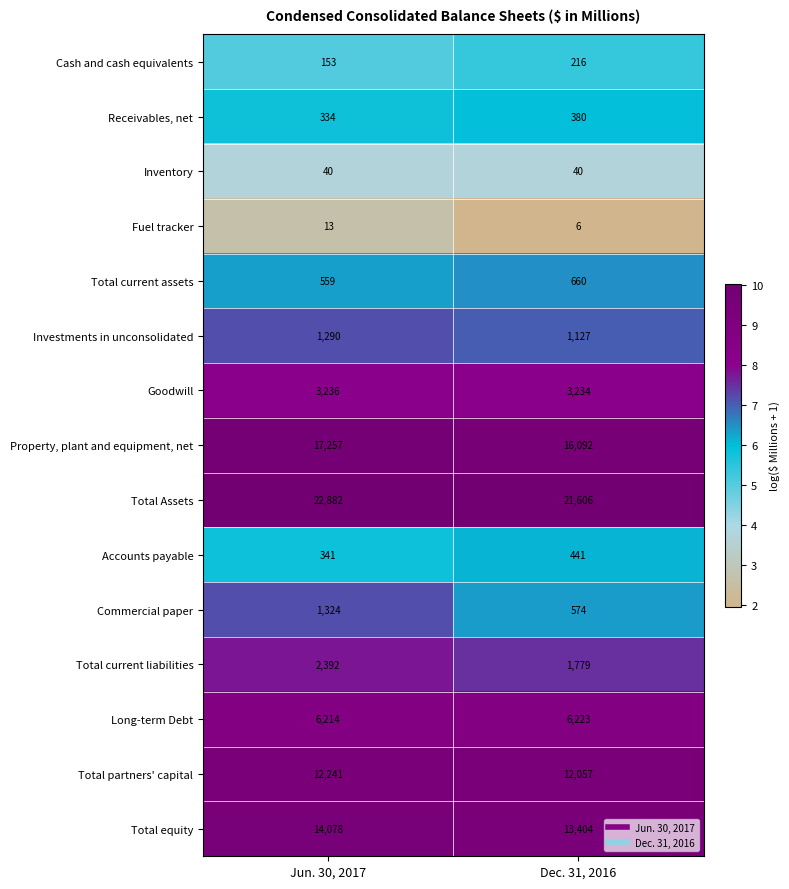

How many series are shown in this chart?

15